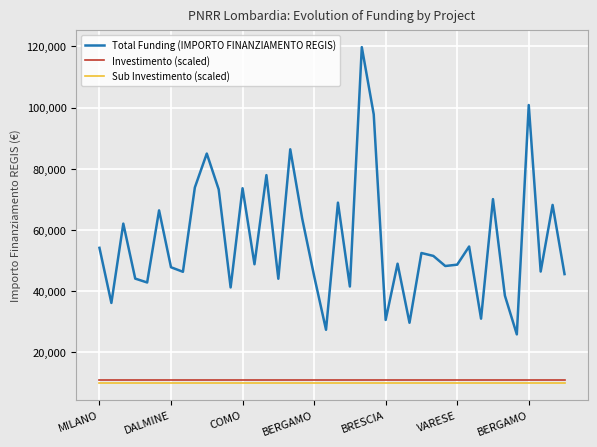

Which series has the largest range (max minus min)?

Total Funding (IMPORTO FINANZIAMENTO REGIS)